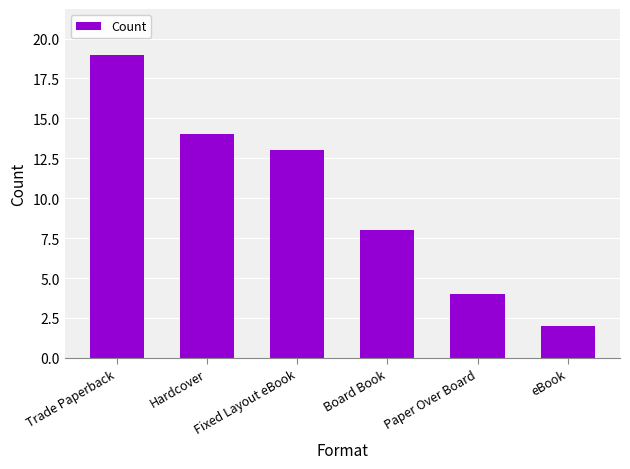

Reading left to right, list all the values displayed in this chart.

19	14	13	8	4	2